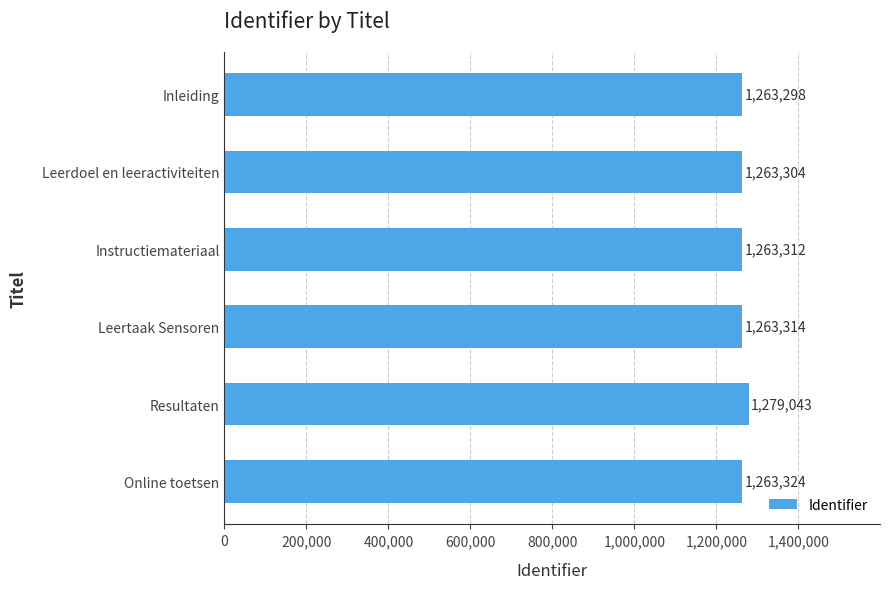

What is the approximate value at Online toetsen?

1263324